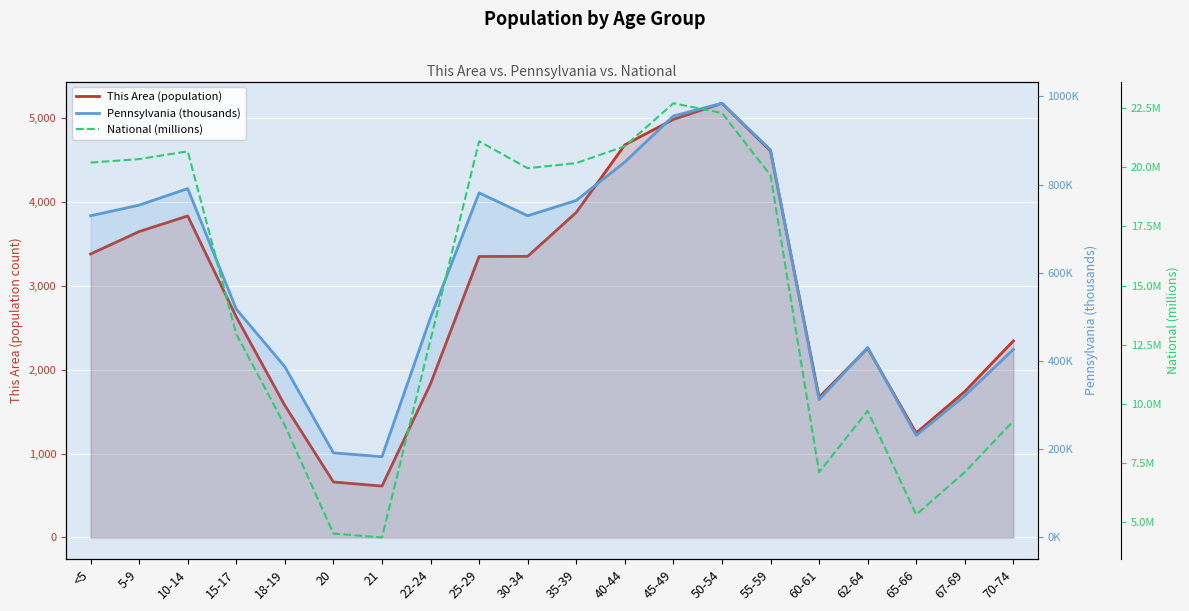

Where does the This Area (population) series first go above 3346?

<5